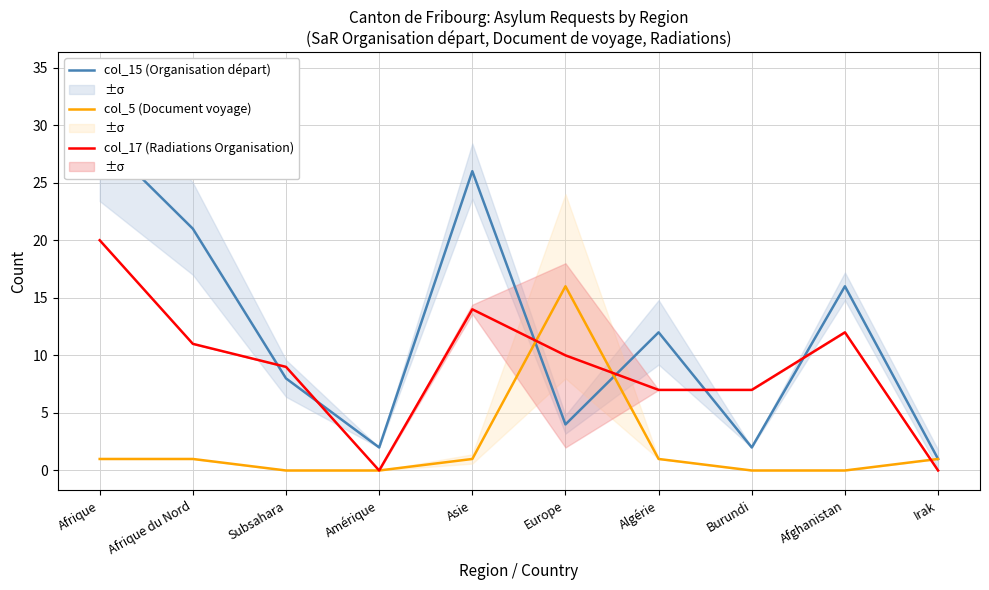

What is the sum of all col_15 (Organisation départ) values?

121